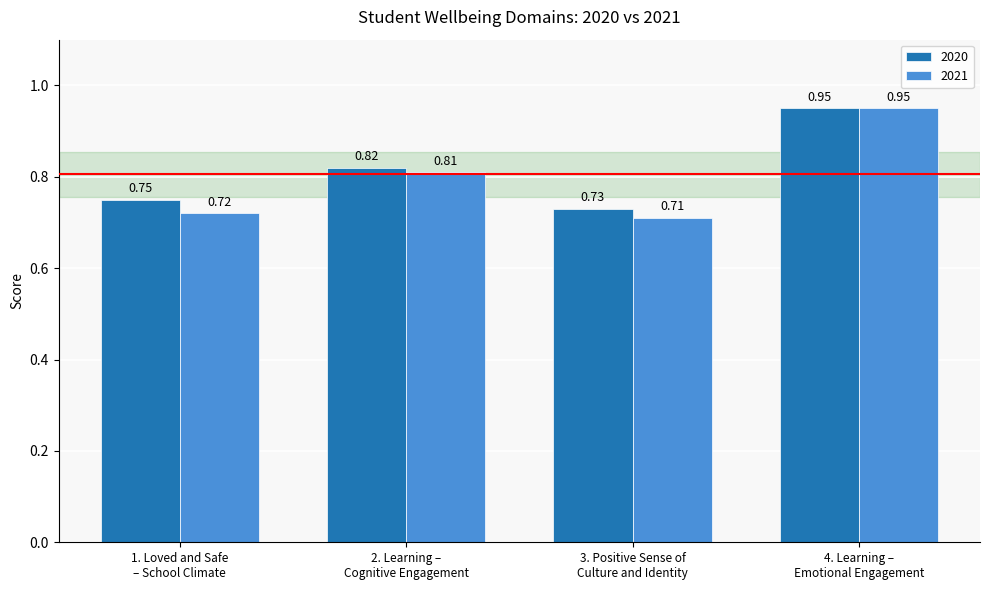

What is the difference between the second highest and second lowest values in the 2021 series?

0.1